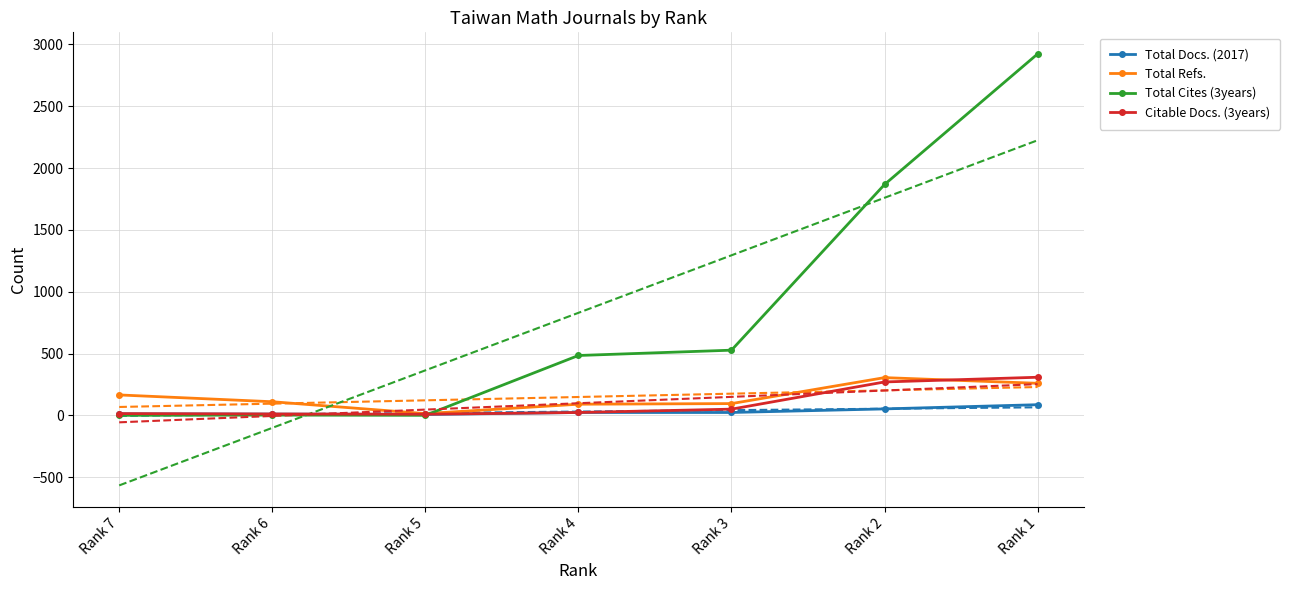

Between Rank 1 and Rank 7, which is larger?

Rank 1